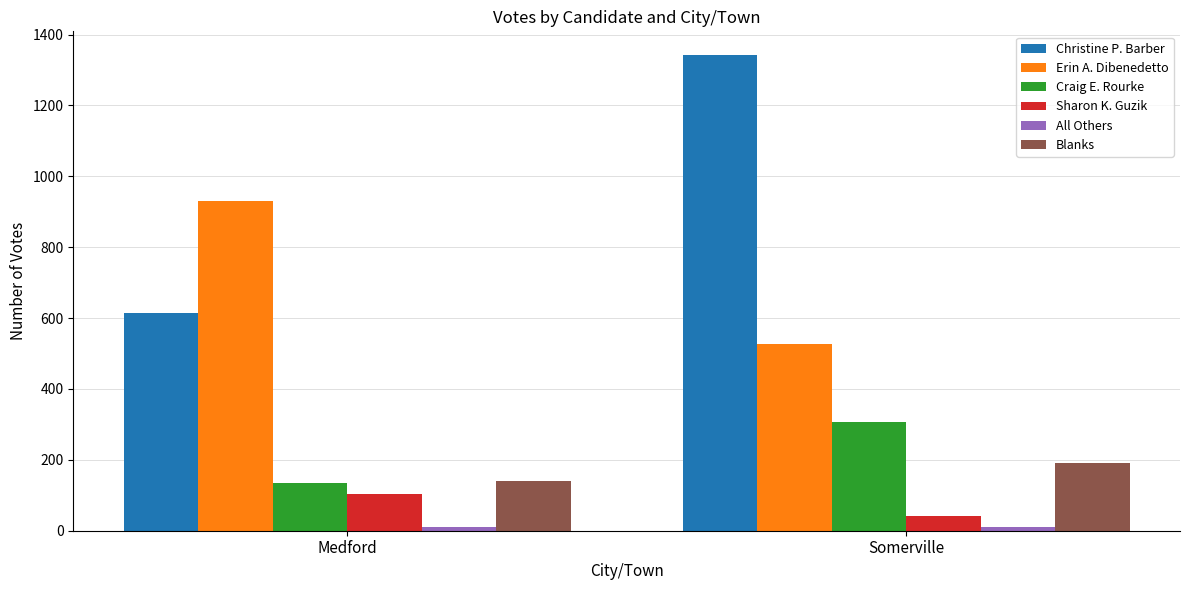

True or false: Craig E. Rourke has a value of 306 at Somerville.

True